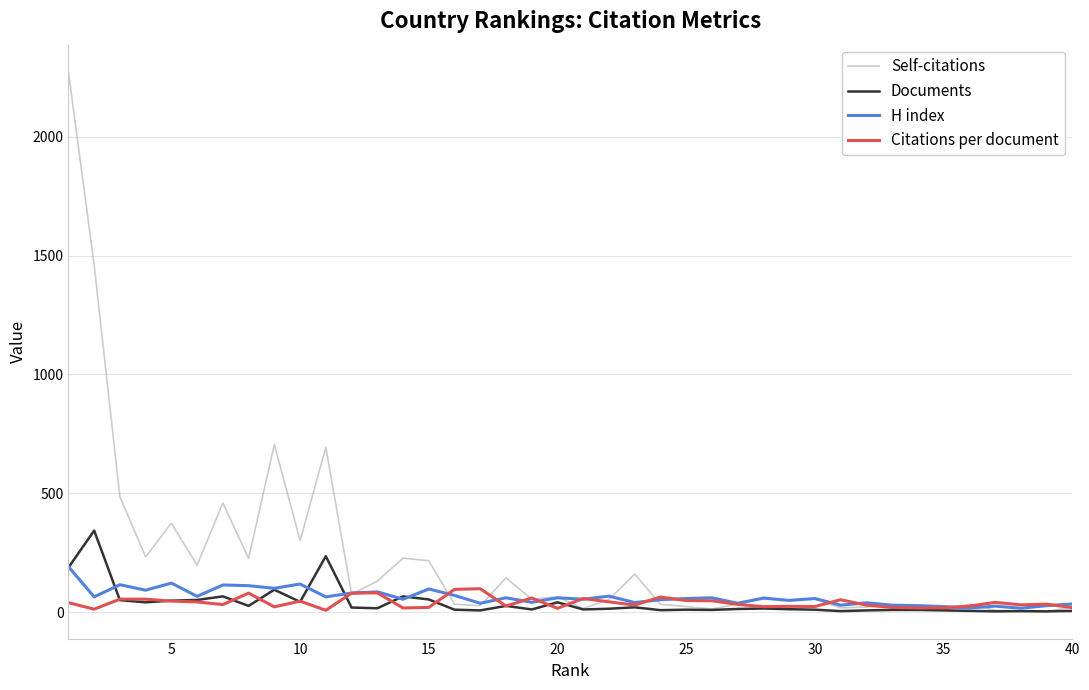

Which series has the largest range (max minus min)?

Self-citations